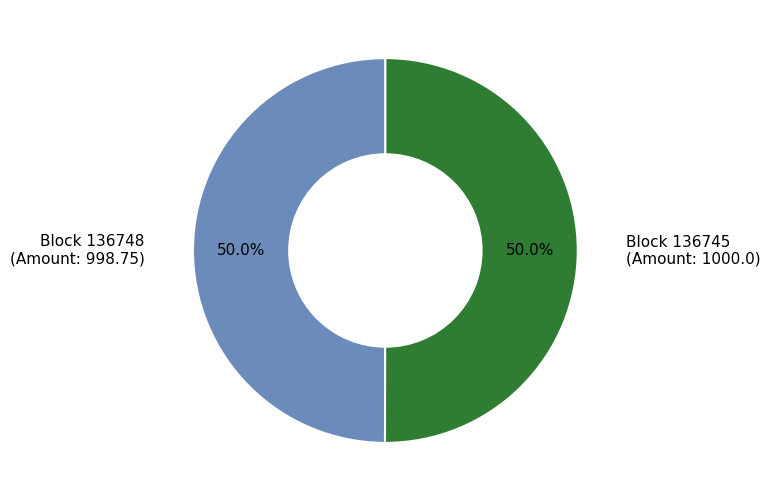

Do Block 136748 (Amount: 998.75) and Block 136745 (Amount: 1000.0) together represent more than half of the pie?

Yes